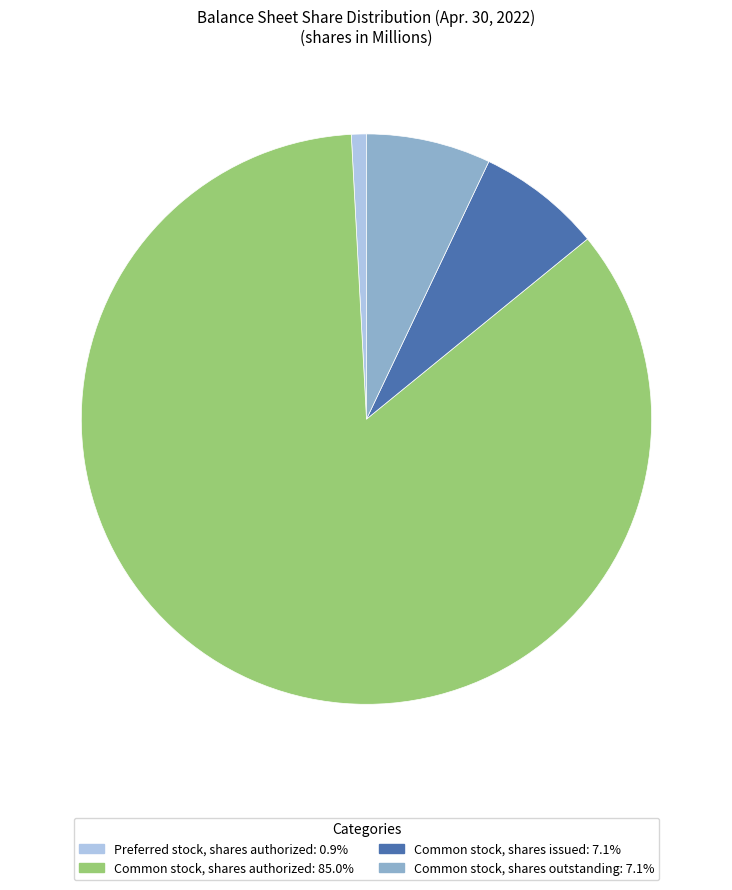

Does any single category account for the majority?

Yes